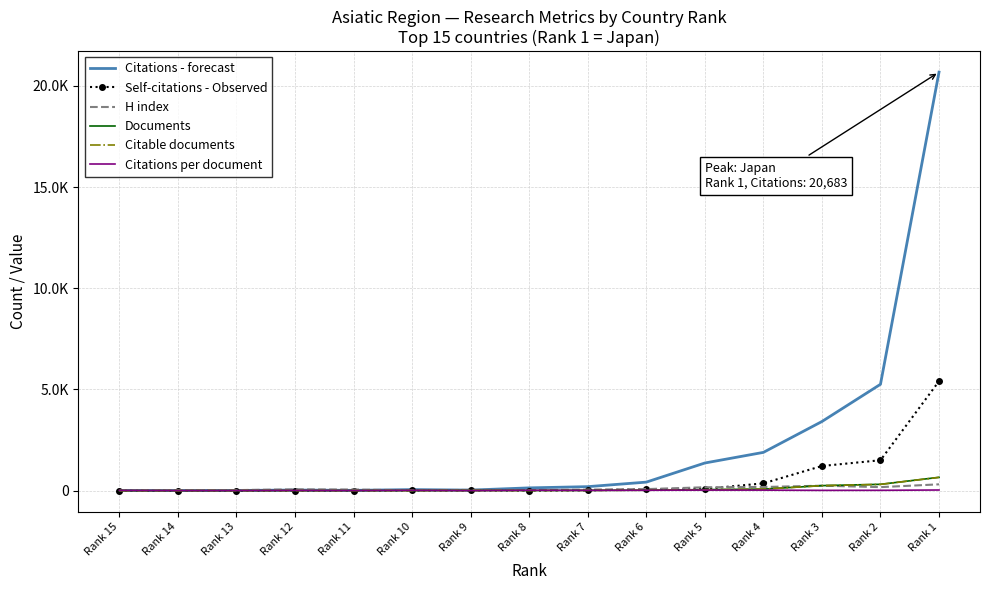

What are all the series names shown in the legend?

Citations - forecast, Self-citations - Observed, H index, Documents, Citable documents, Citations per document